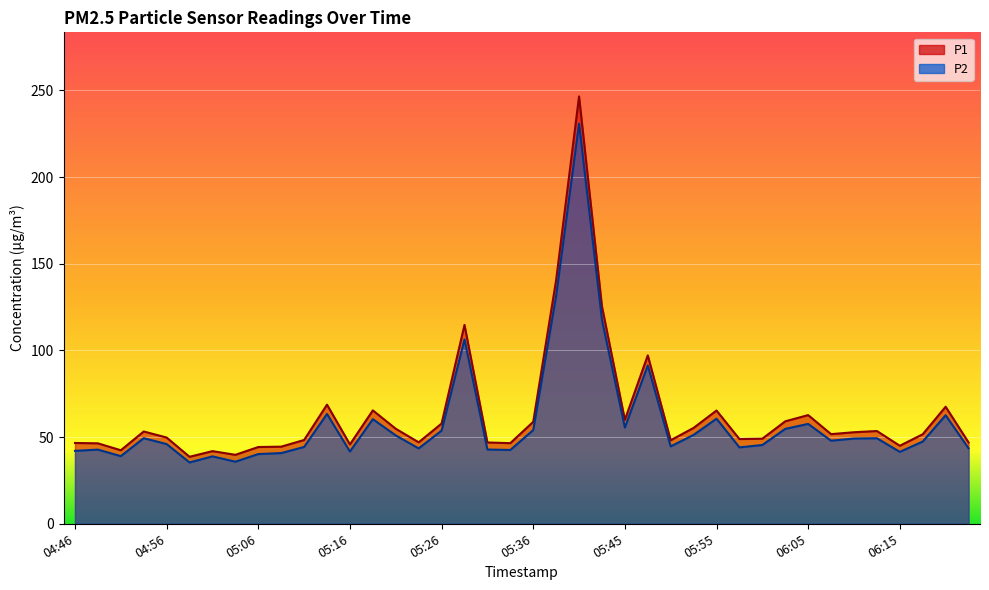

What is the difference between the second highest and second lowest values in the P2 series?

95.7